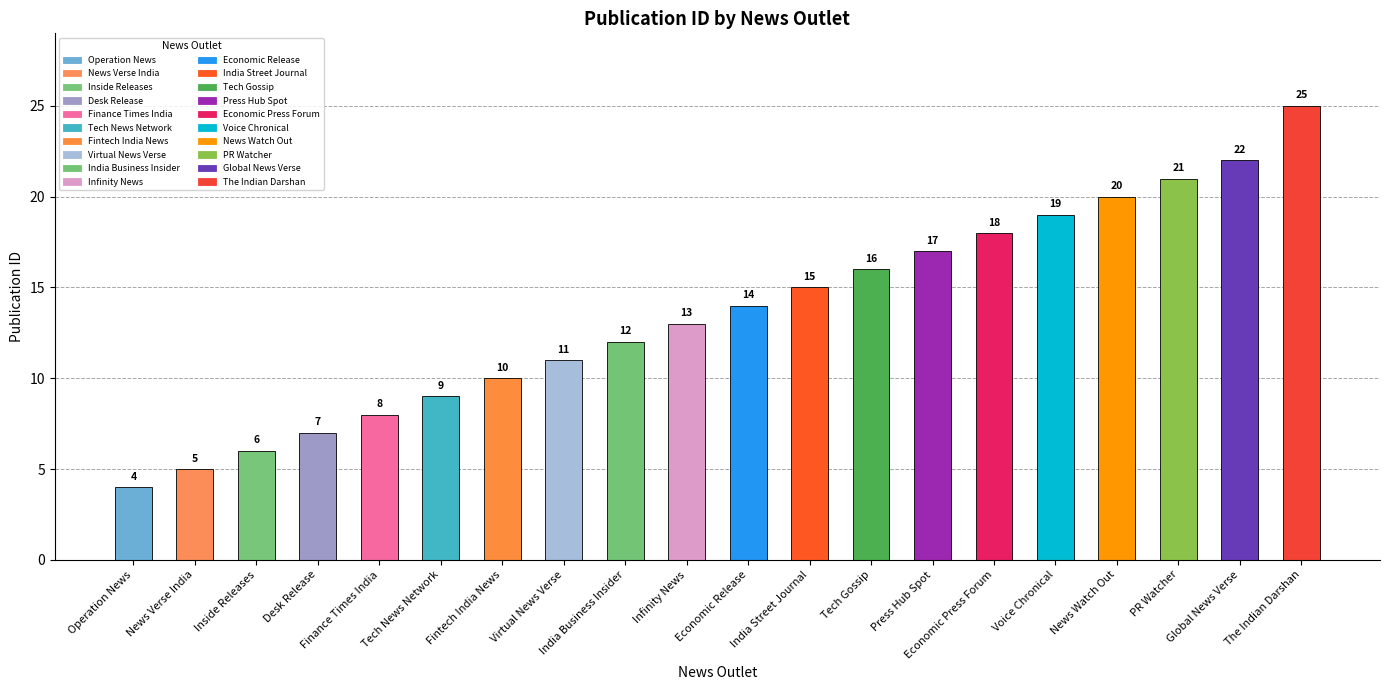

Count the number of categories in the chart.

20